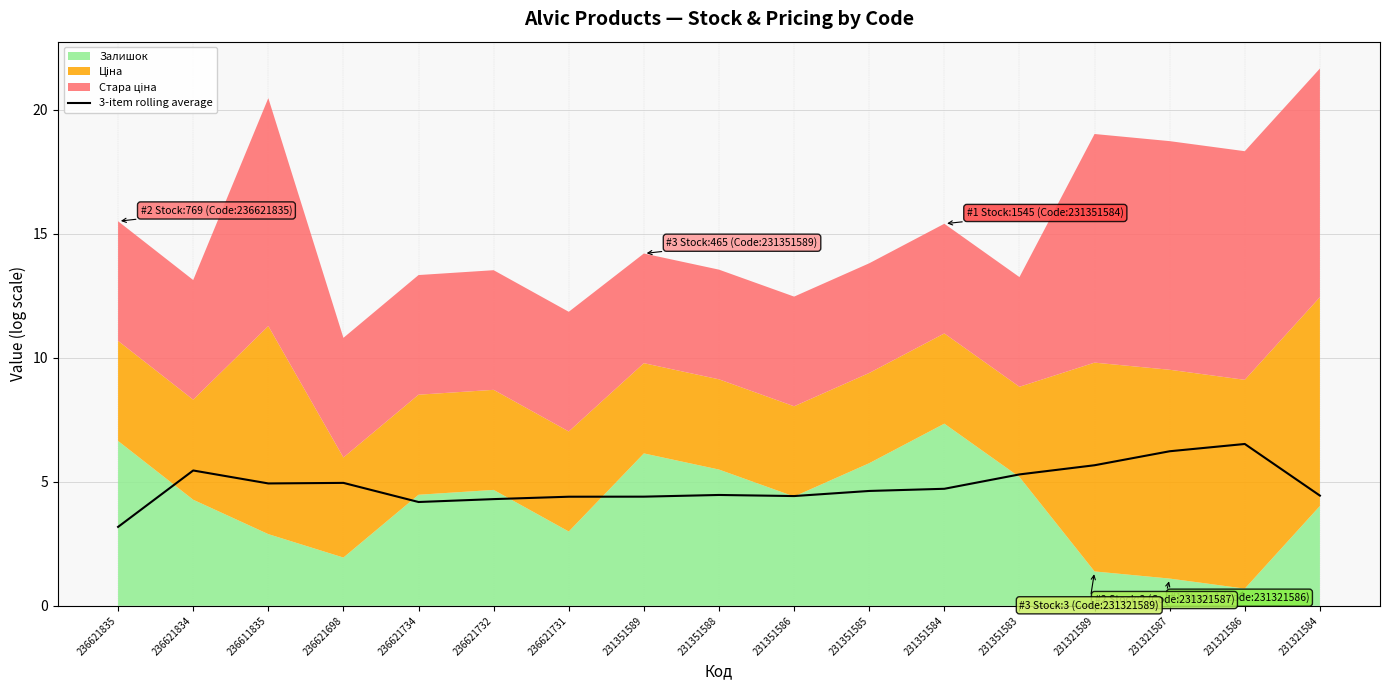

The value at 231321589 is 5.7. True or false?

True